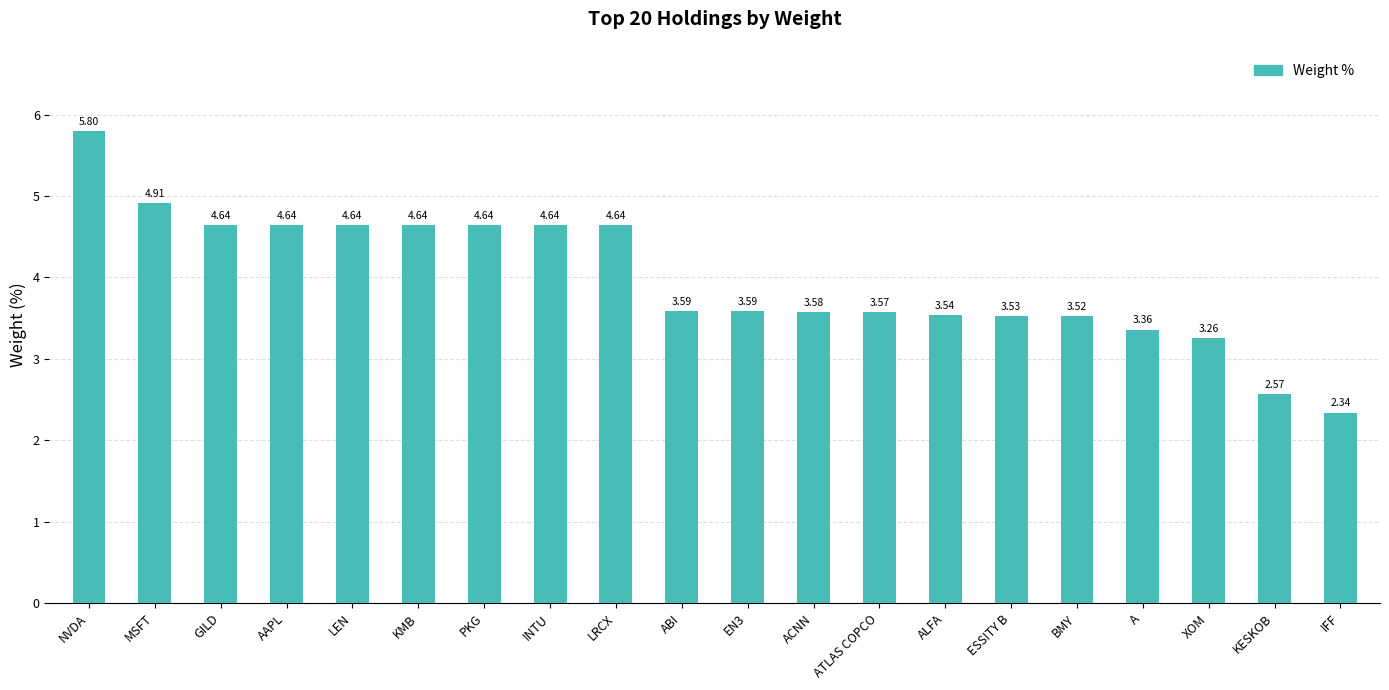

What is the change in value from NVDA to KESKOB?

-3.2